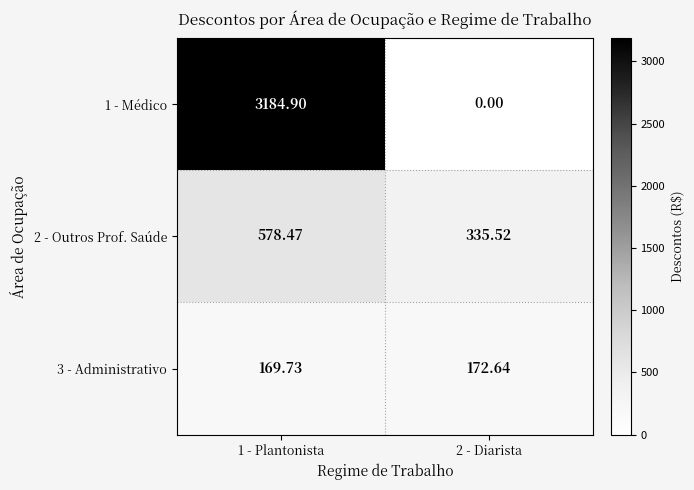

Which series has the widest spread of values?

1 - Médico